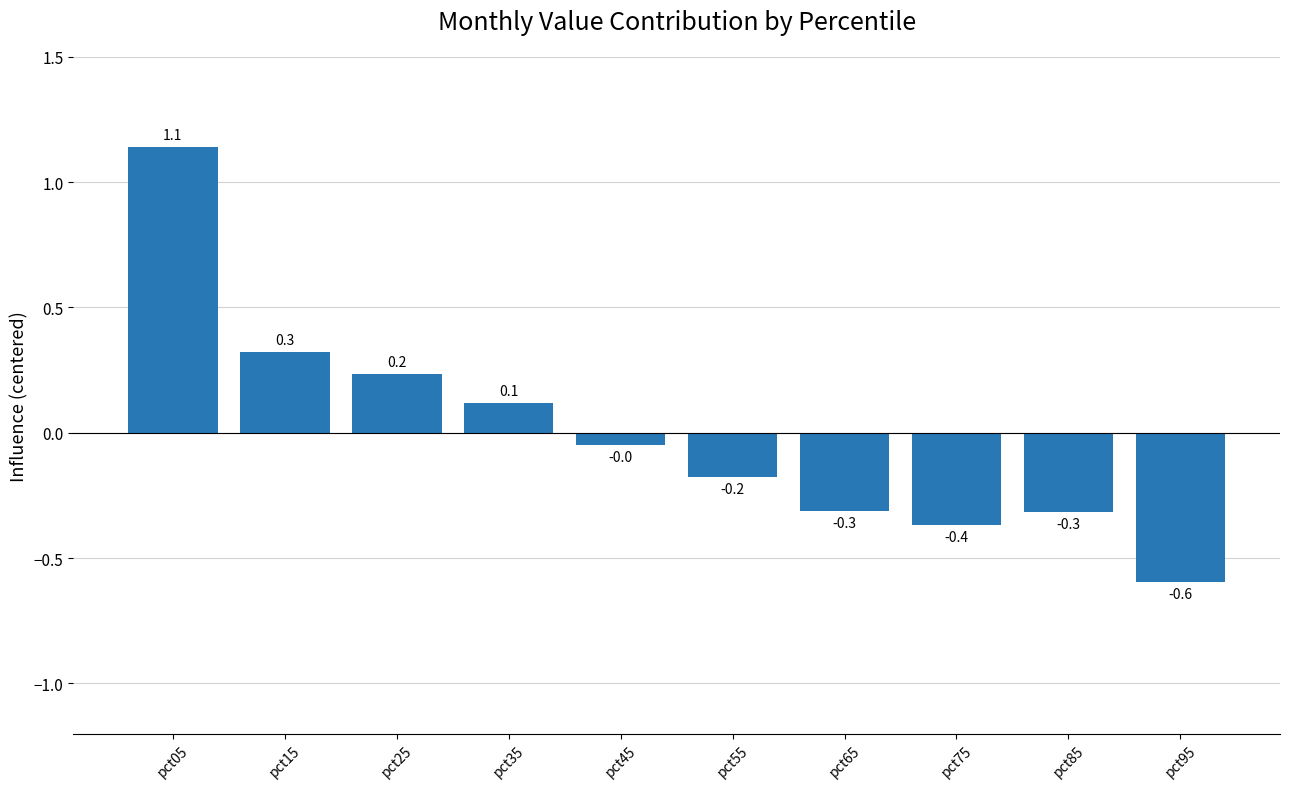

How many positive values are there?

4